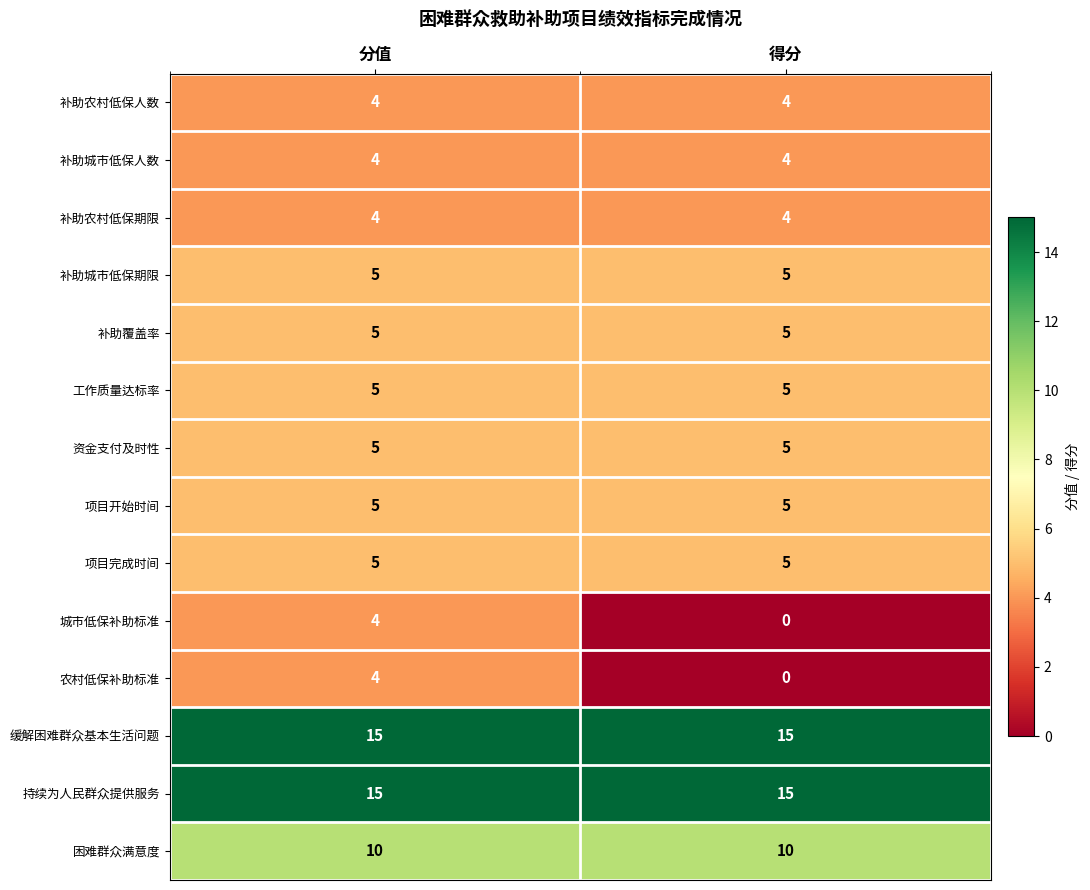

Is it true that 工作质量达标率 equals 5 at 分值?

True